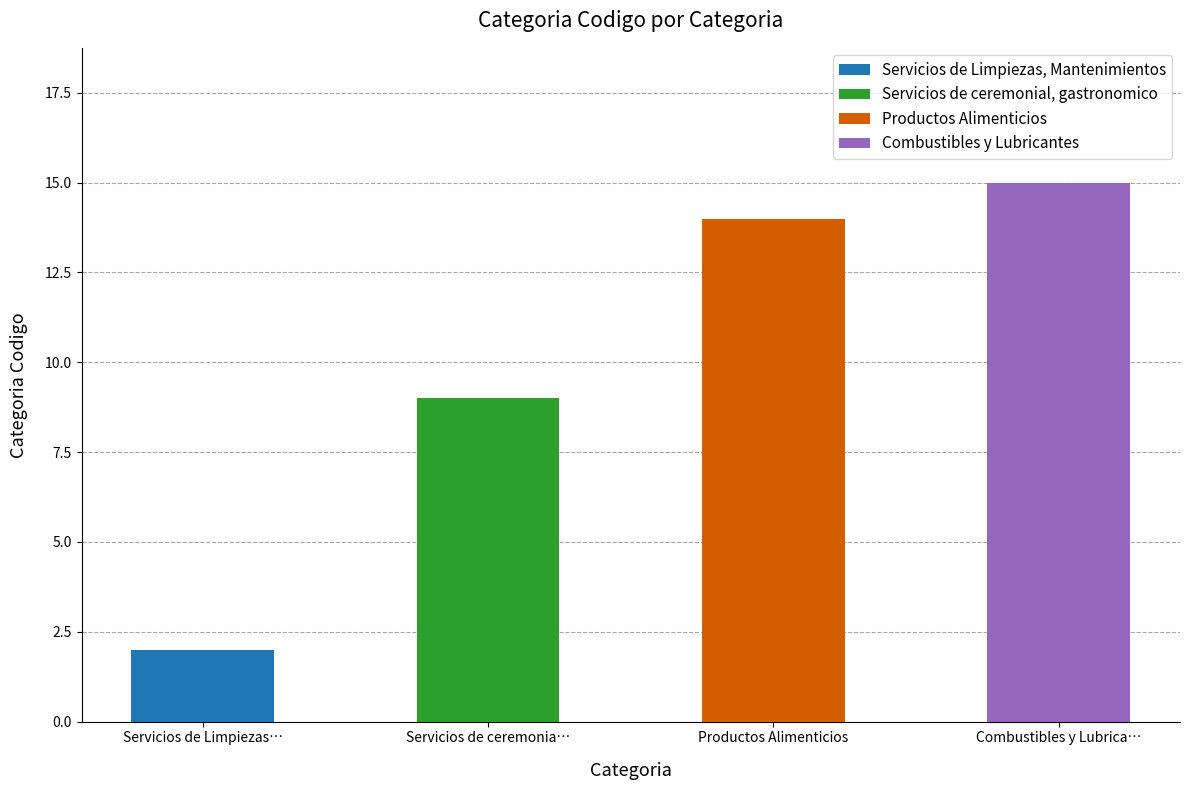

What is the smallest value displayed?

2